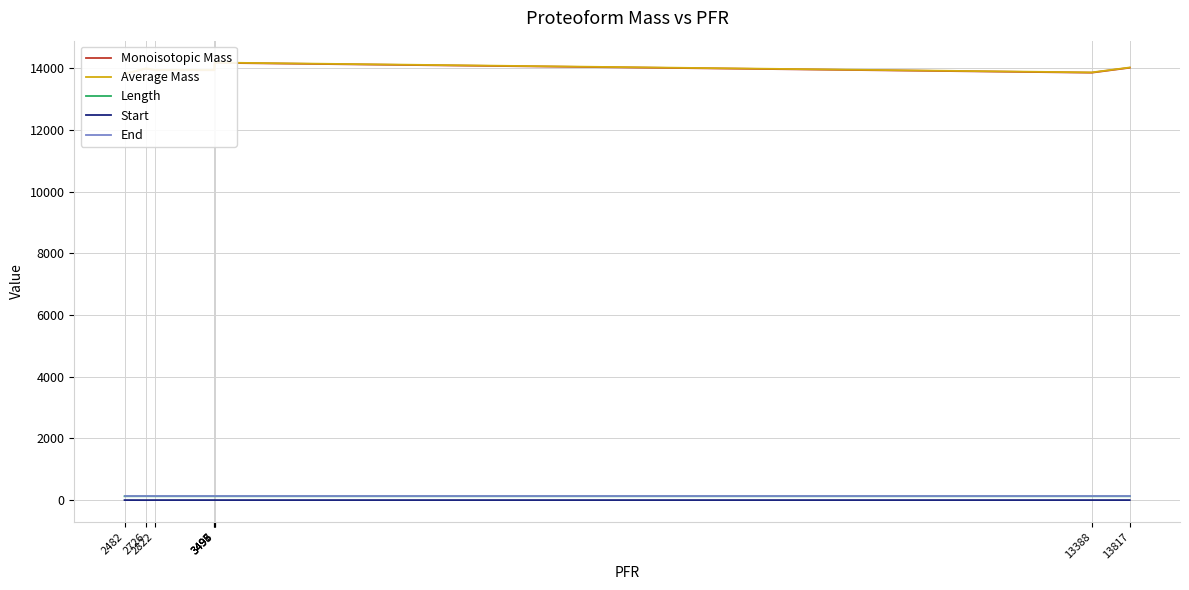

True or false: Start and Average Mass cross at least once.

False